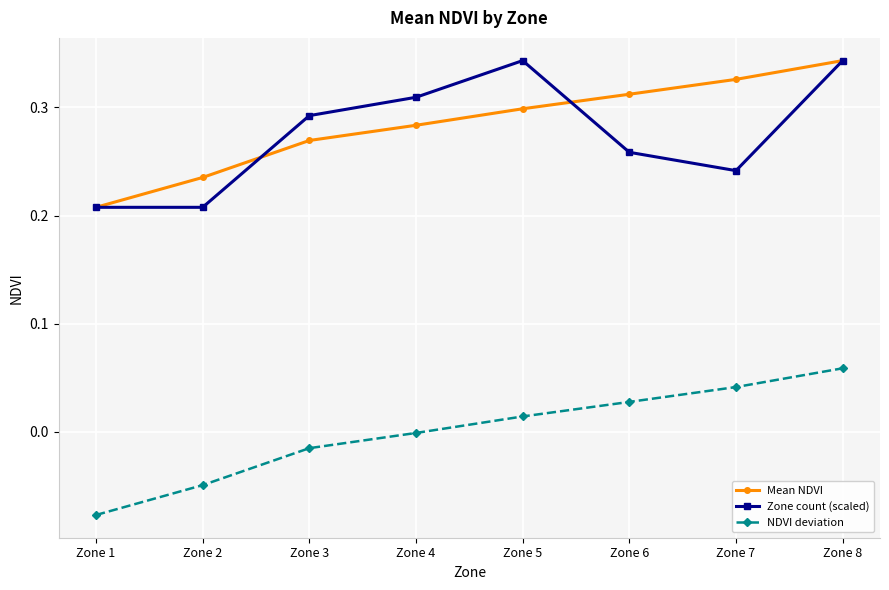

Between Zone 2 and Zone 5, which series saw the biggest shift?

Zone count (scaled)